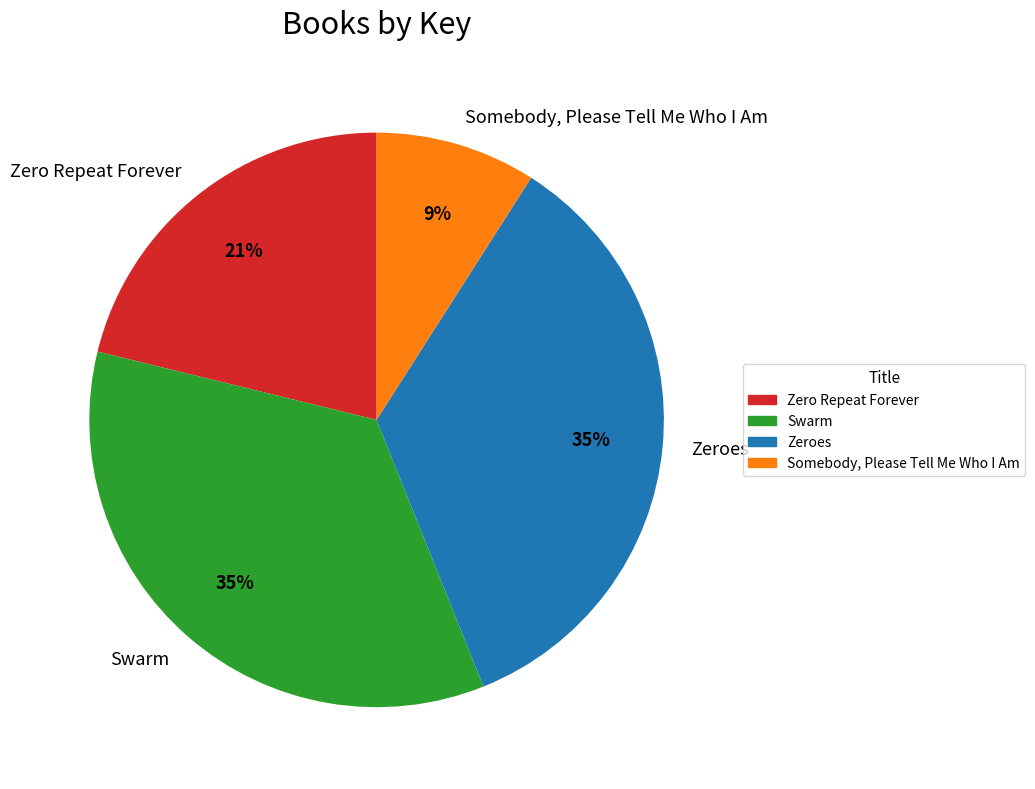

What is the smallest slice in the pie chart?

Somebody, Please Tell Me Who I Am